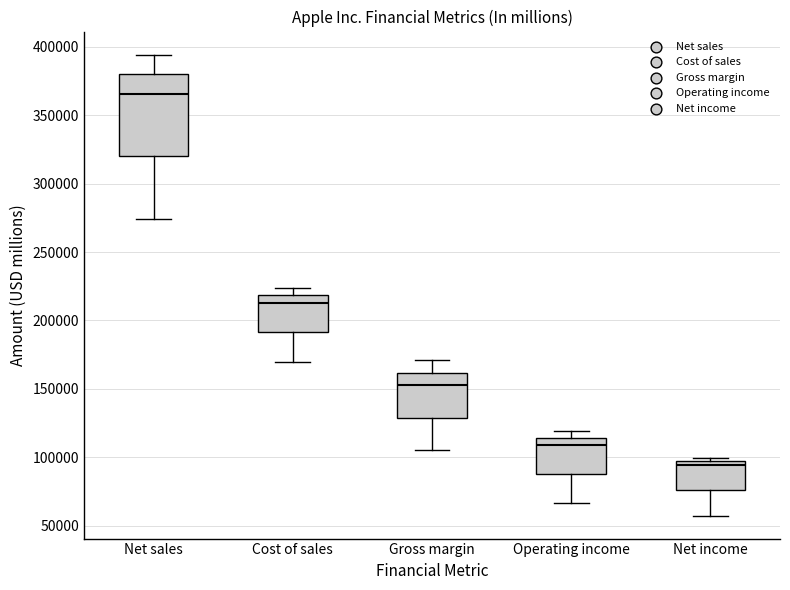

Reading left to right, transcribe this box plot: for each box, give where its median line is, the range the box spans, and where its two whiskers end, as read against the y-axis. The values are not printed on the chart, so give them approximately, as read against the axis.

Net sales: median 365000, box 320000 to 380000, whiskers 275000 to 395000
Cost of sales: median 215000, box 190000 to 220000, whiskers 170000 to 225000
Gross margin: median 155000, box 130000 to 160000, whiskers 105000 to 170000
Operating income: median 110000, box 90000 to 115000, whiskers 65000 to 120000
Net income: median 95000 (just below the box's upper edge), box 75000 to 95000, whiskers 55000 to 100000